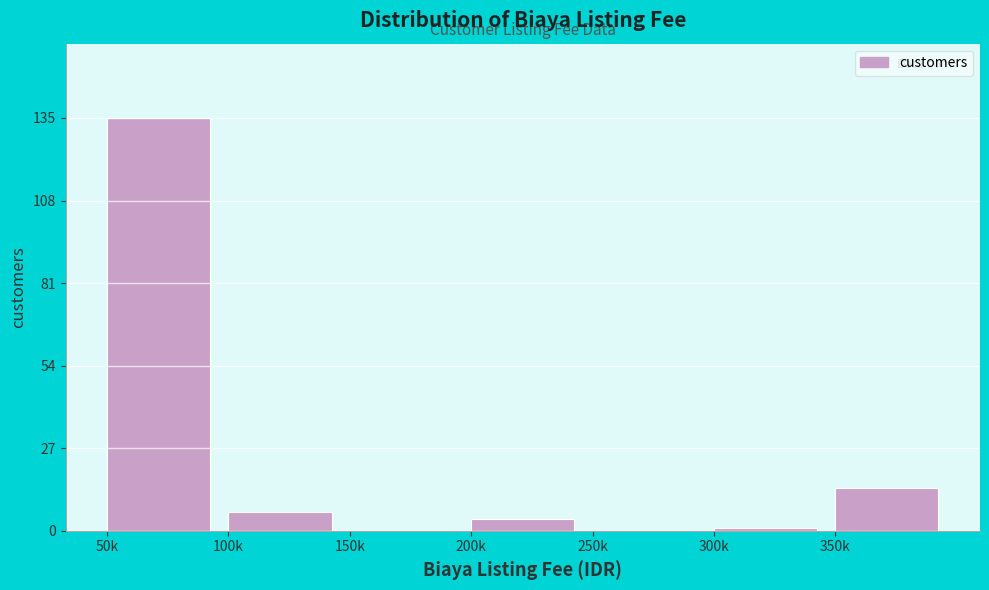

Reading left to right, what are all the values shown in this chart?

50k=135	100k=6	150k=0	200k=4	250k=0	300k=1	350k=14